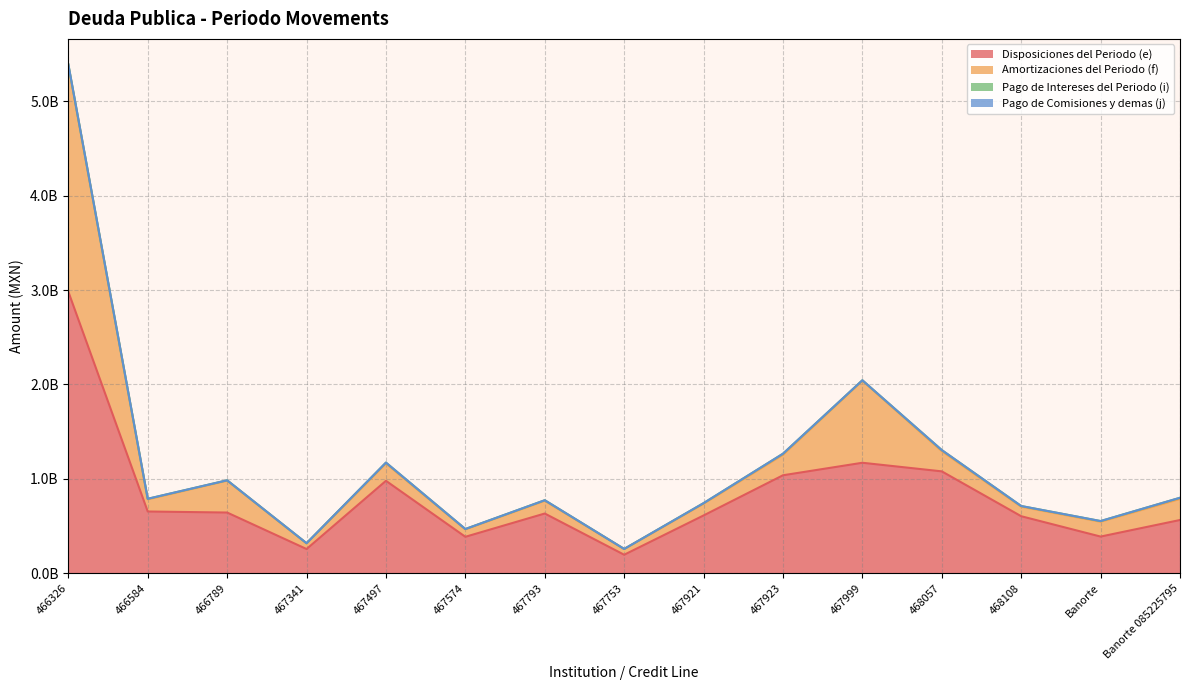

True or false: Amortizaciones del Periodo (f) has more than 2 points higher than both neighbors.

True